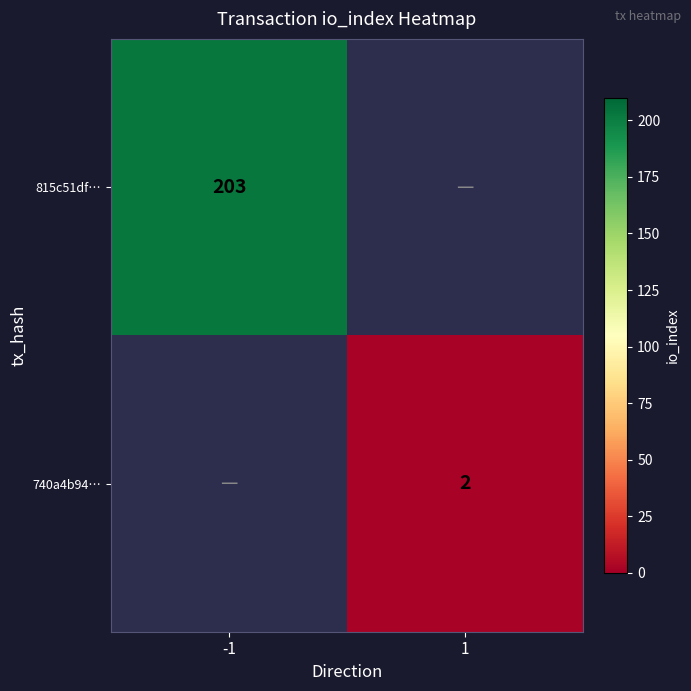

Is it true that 815c51df… equals 203 at -1?

True